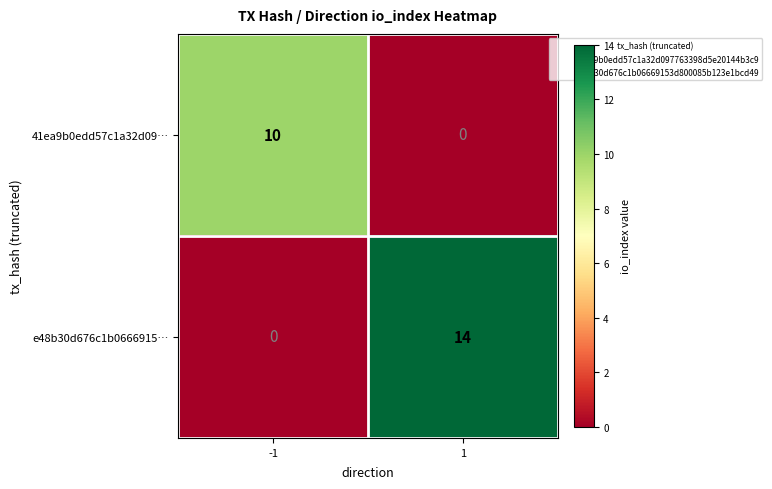

What is the total value across all series at -1?

10